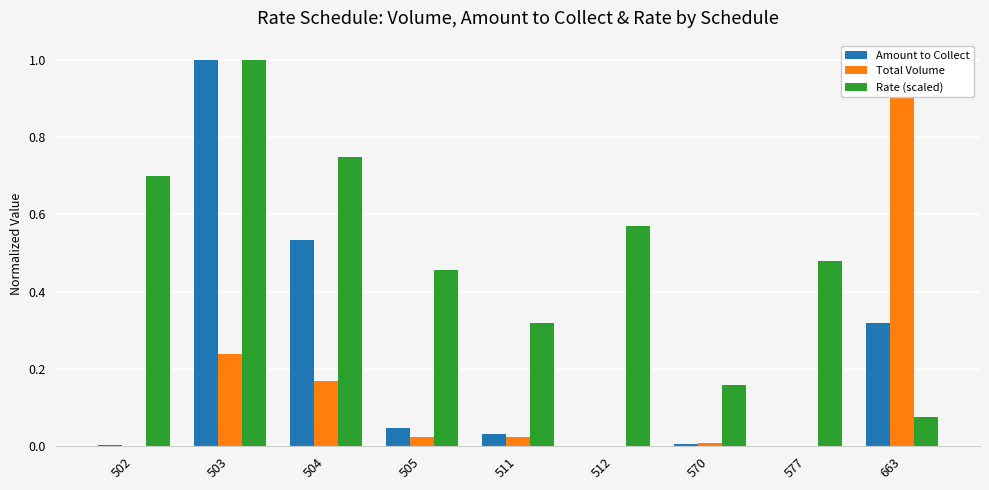

The Rate (scaled) series shows 0.1 at 663. True or false?

False